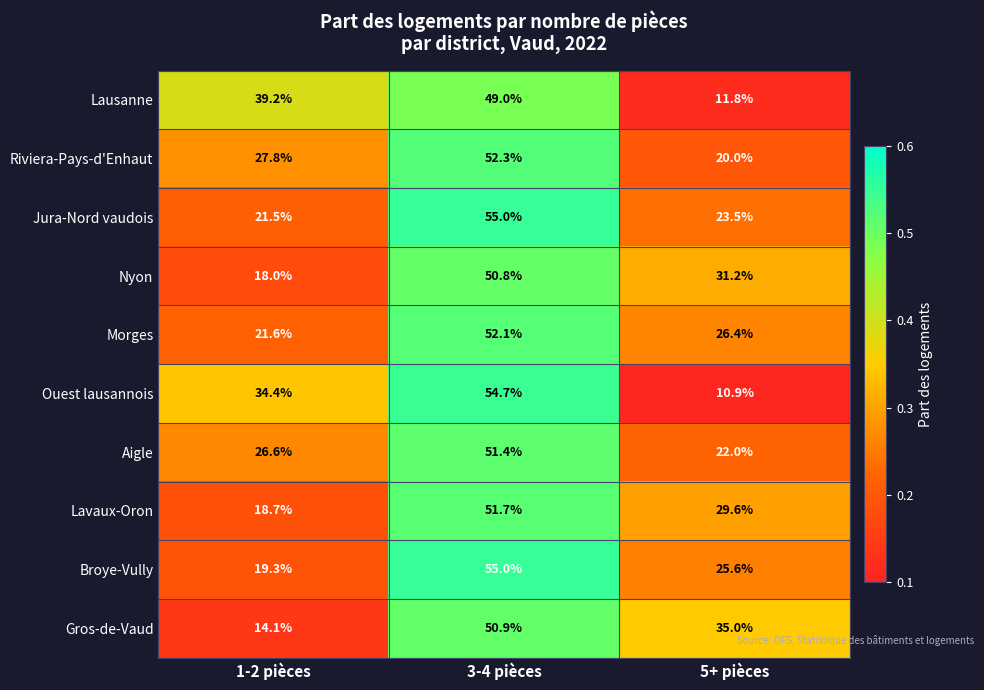

What is the sum of the Broye-Vully values at 1-2 pièces and 5+ pièces?

44.9